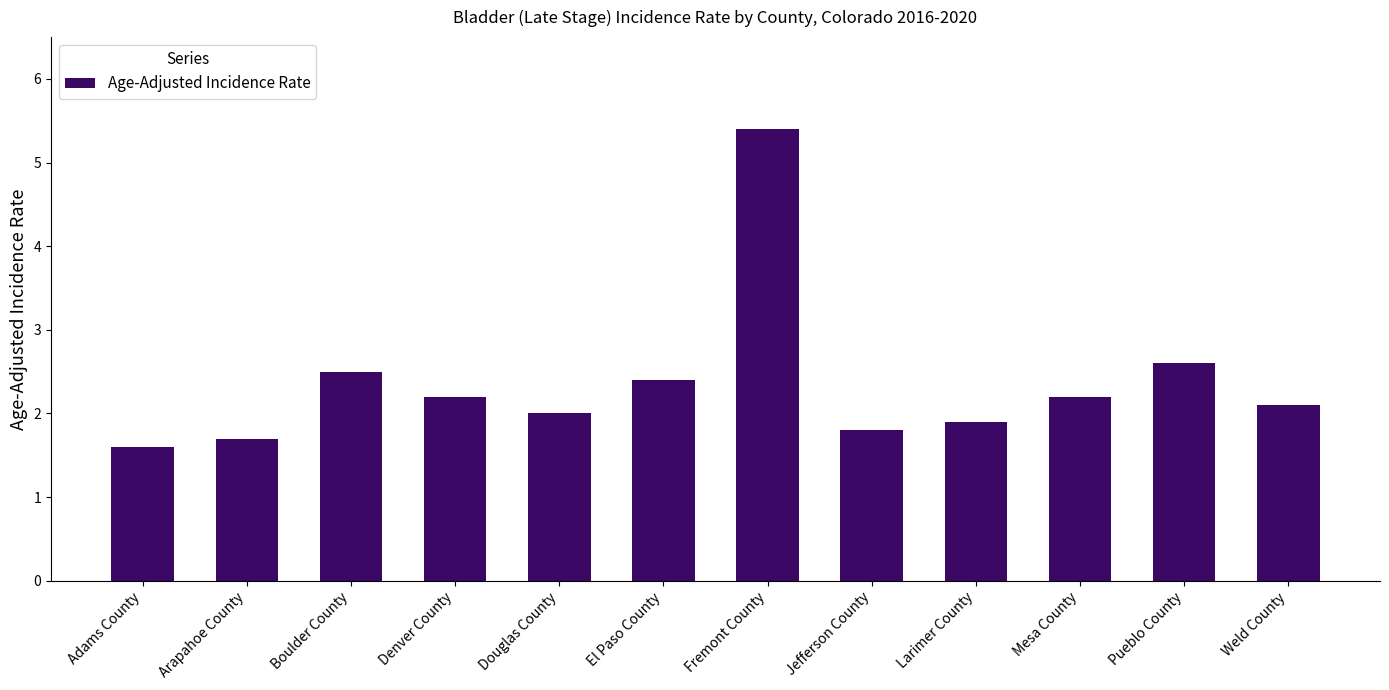

Reading left to right, list all the values displayed in this chart.

Adams County=1.6	Arapahoe County=1.7	Boulder County=2.5	Denver County=2.2	Douglas County=2.0	El Paso County=2.4	Fremont County=5.4	Jefferson County=1.8	Larimer County=1.9	Mesa County=2.2	Pueblo County=2.6	Weld County=2.1